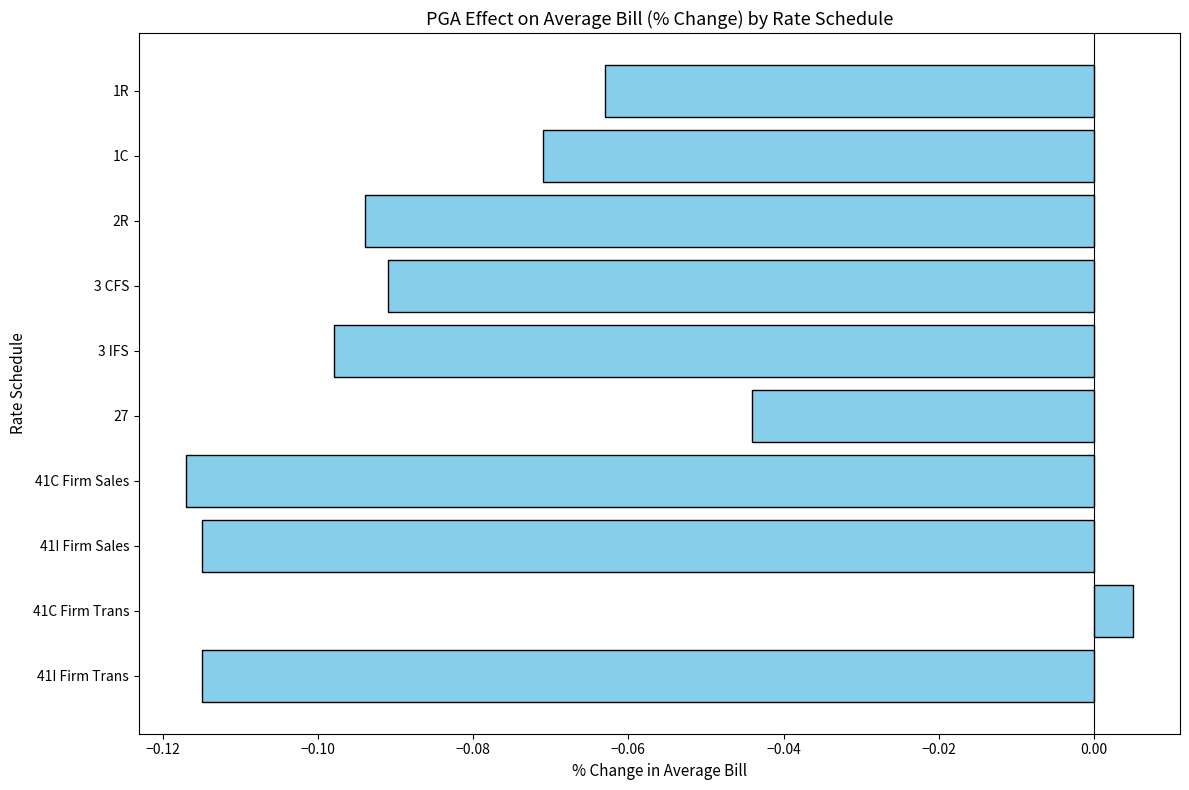

The chart shows a value of -0.2 at 41I Firm Trans. True or false?

False